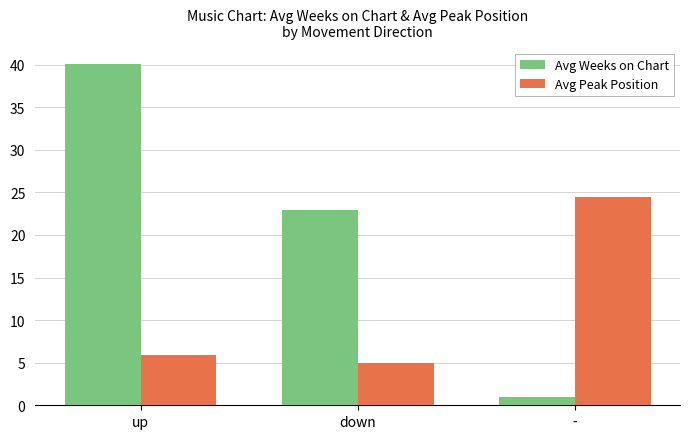

What is the value of the Avg Peak Position bar at the 3rd from the left?

24.5